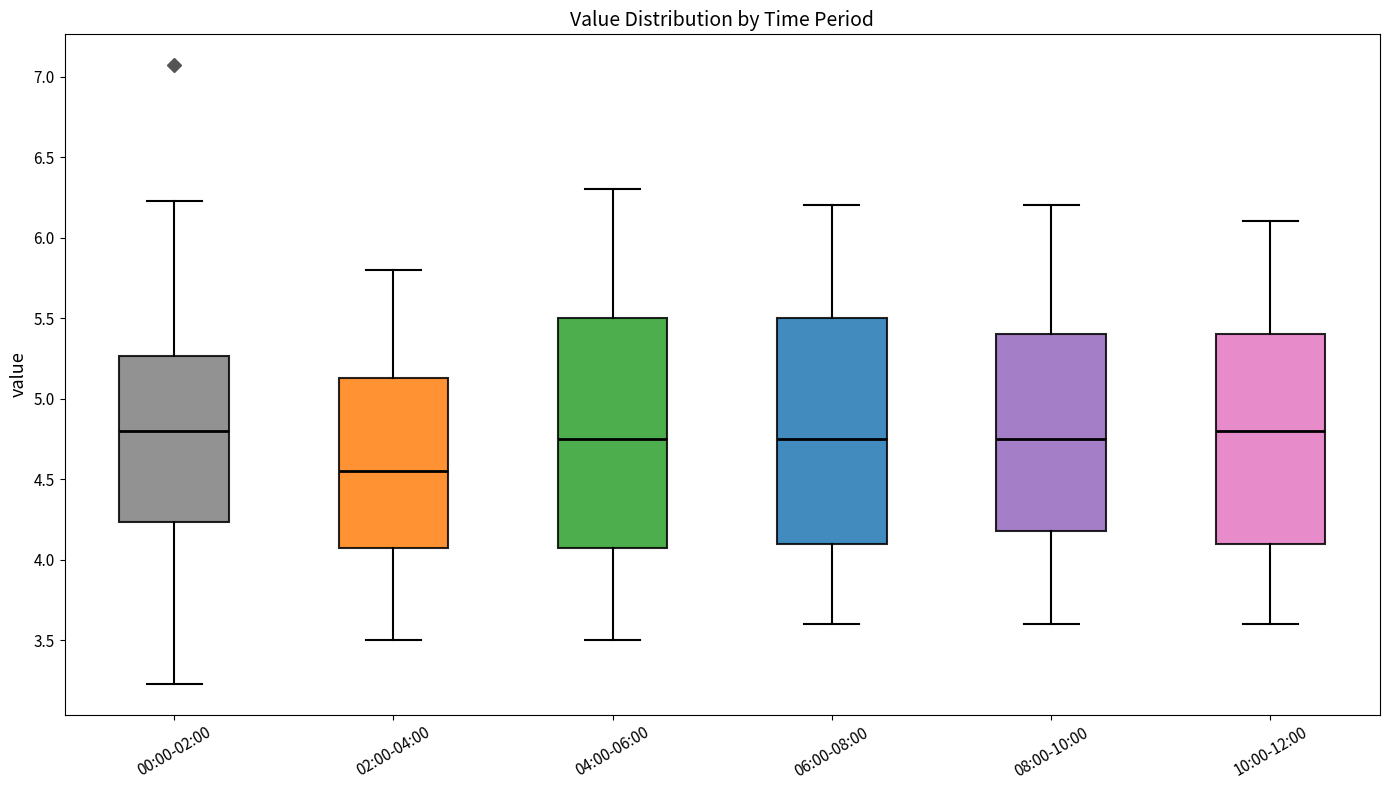

Where does the upper whisker of the box for 04:00-06:00 end on the y-axis? The values are not printed on the chart, so give them approximately, as read against the axis.

6.30